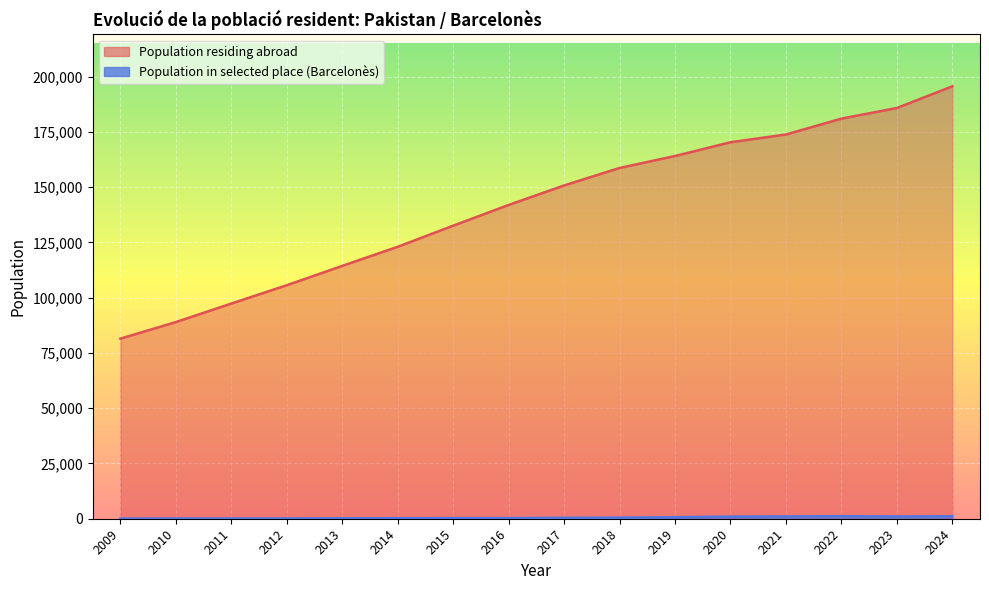

Reading left to right, what are all the values shown in this chart?

Population residing abroad: 2024=195653	2023=185848	2022=181038	2021=173853	2020=170352	2019=164119	2018=158715	2017=150790	2016=141976	2015=132594	2014=123046	2013=114406	2012=105652	2011=97358	2010=88975	2009=81488
Population in selected place: 2024=1103	2023=1005	2022=1145	2021=1028	2020=955	2019=685	2018=506	2017=406	2016=292	2015=278	2014=243	2013=184	2012=120	2011=98	2010=93	2009=70